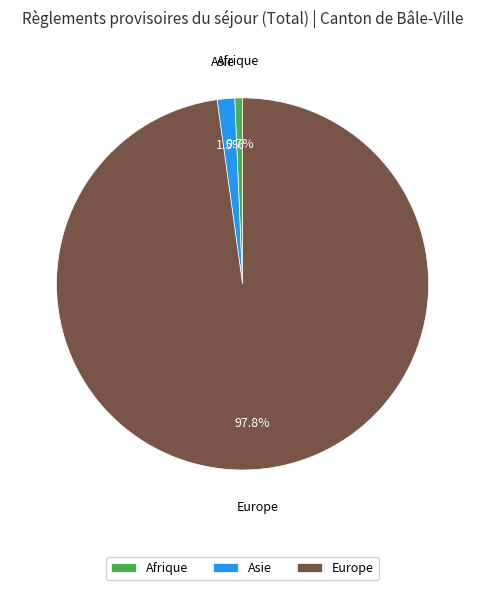

To the nearest percent, what is the average slice percentage?

33%